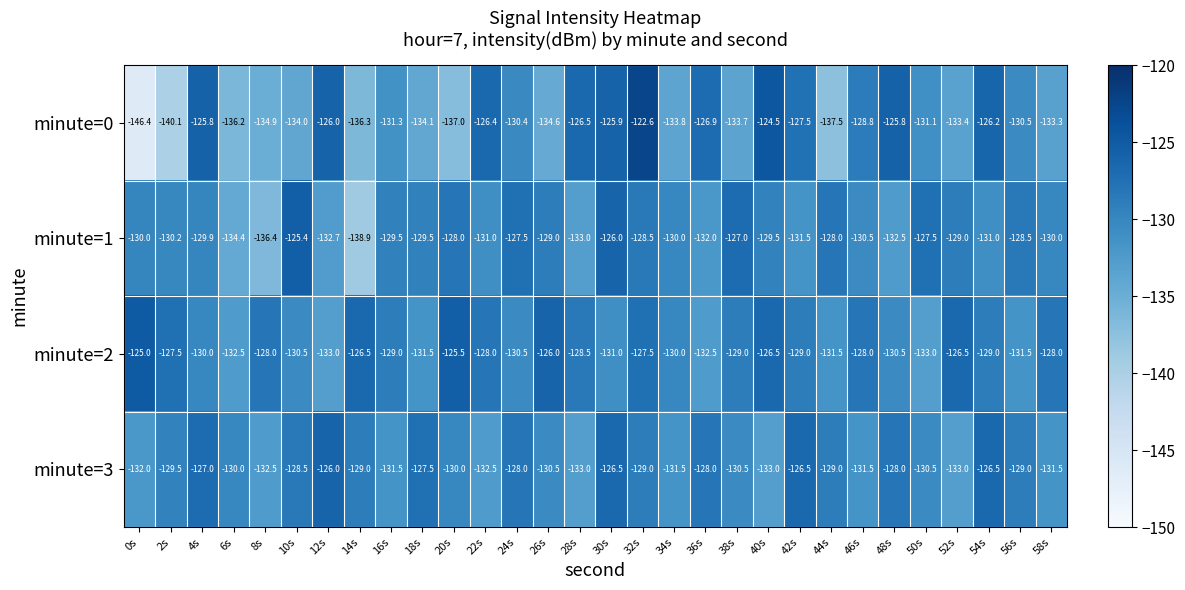

What is the greatest value displayed?

-122.6